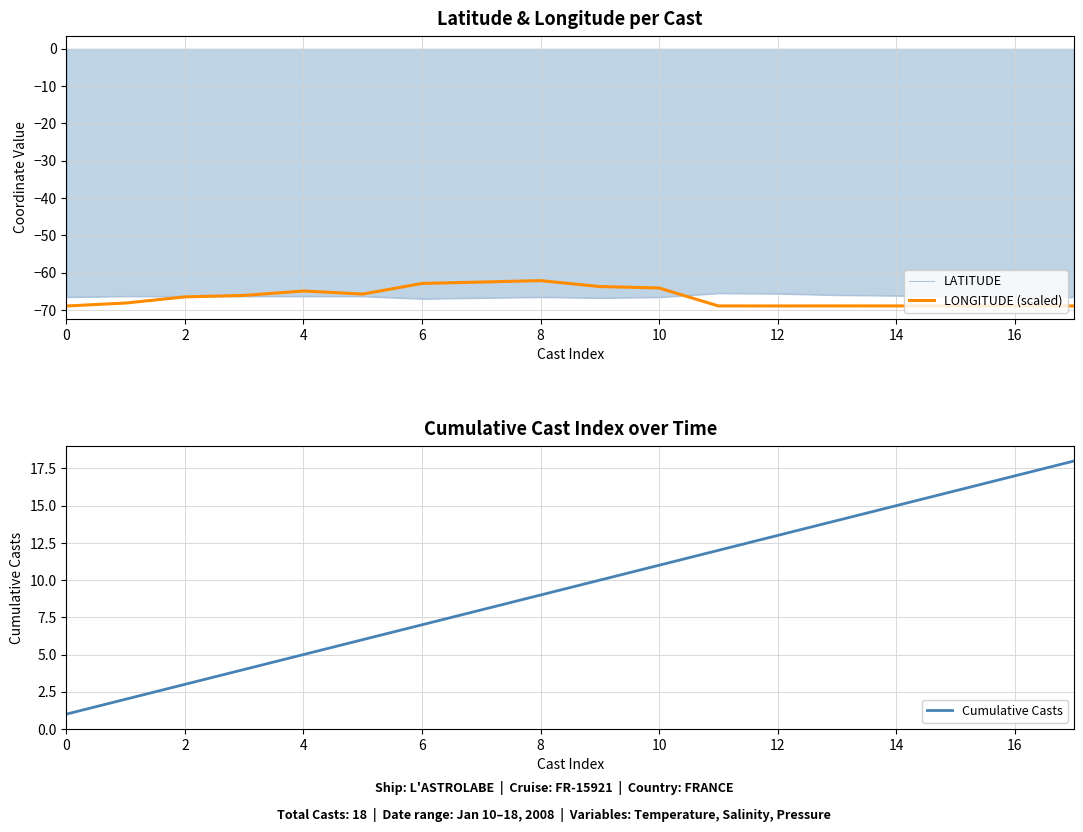

True or false: LATITUDE and Cumulative Casts intersect in this chart.

False